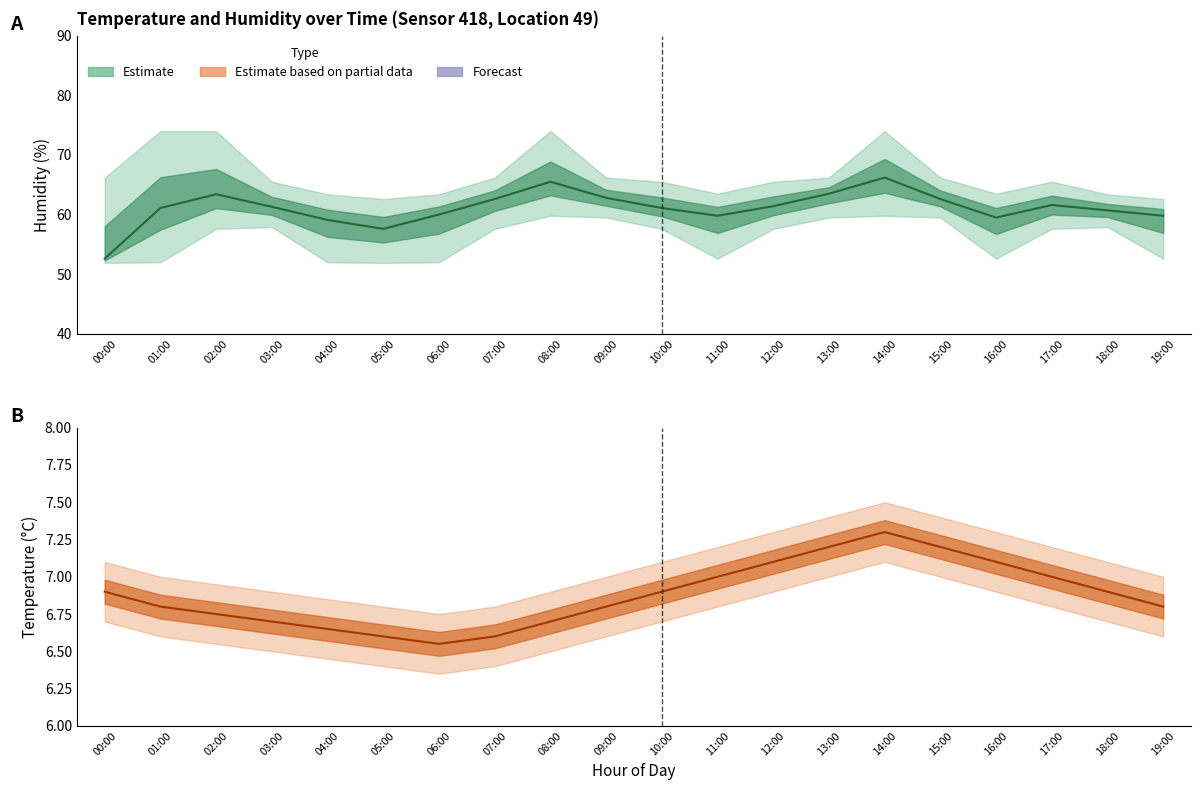

What is the minimum value for temperature_lower?

6.3